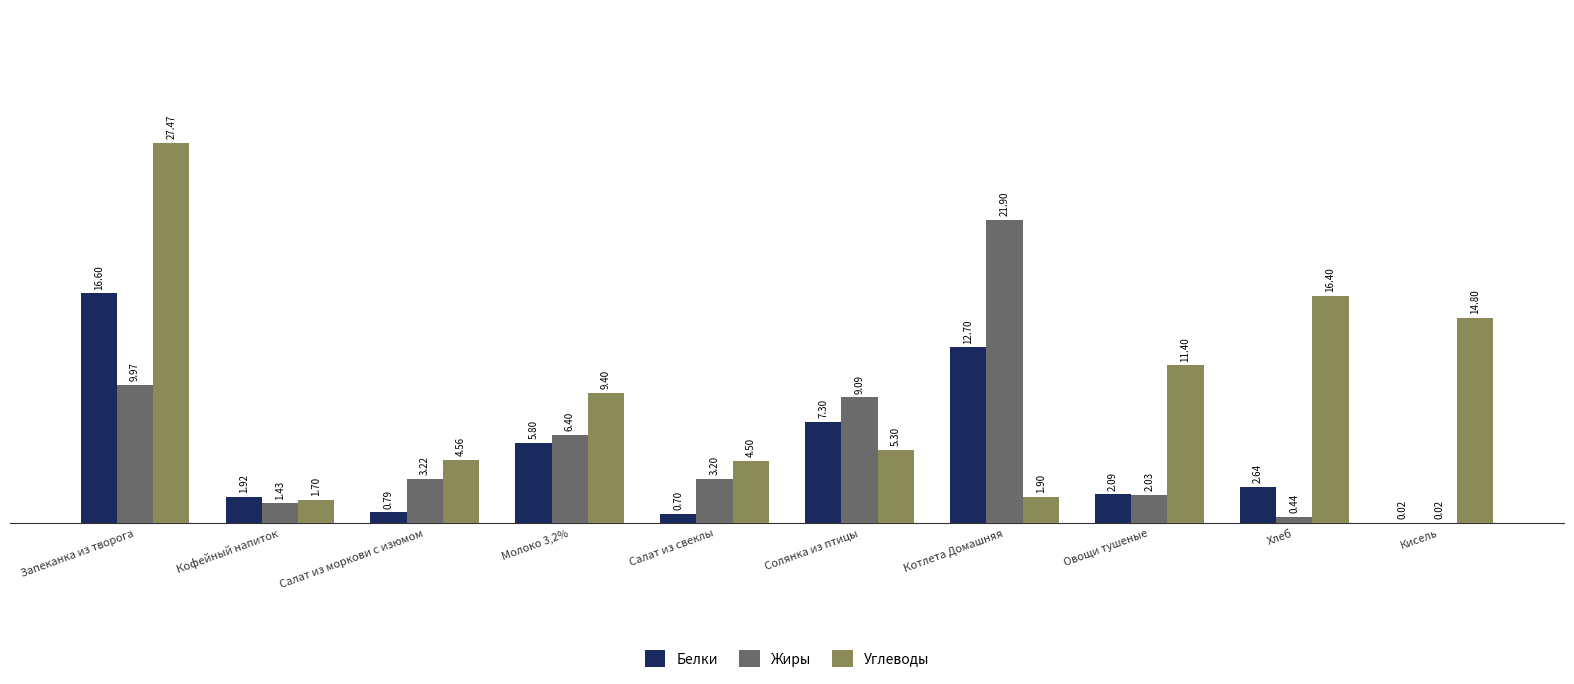

At which label is Углеводы closest to 14?

Кисель